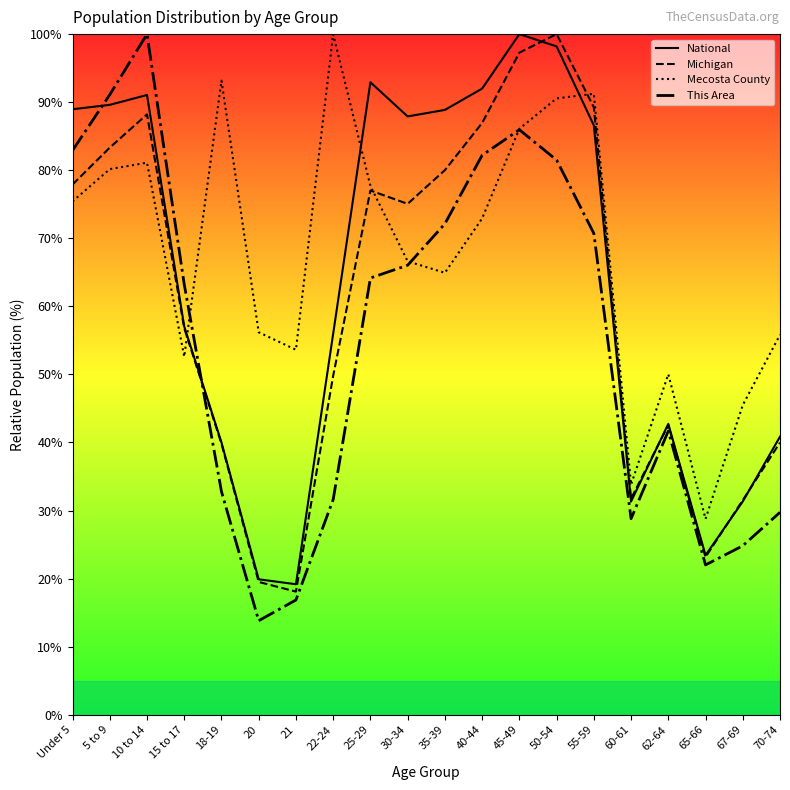

List the labels in order of This Area value, largest first.

10 to 14, 5 to 9, 45-49, Under 5, 40-44, 50-54, 35-39, 55-59, 30-34, 25-29, 15 to 17, 62-64, 18-19, 22-24, 70-74, 60-61, 67-69, 65-66, 21, 20